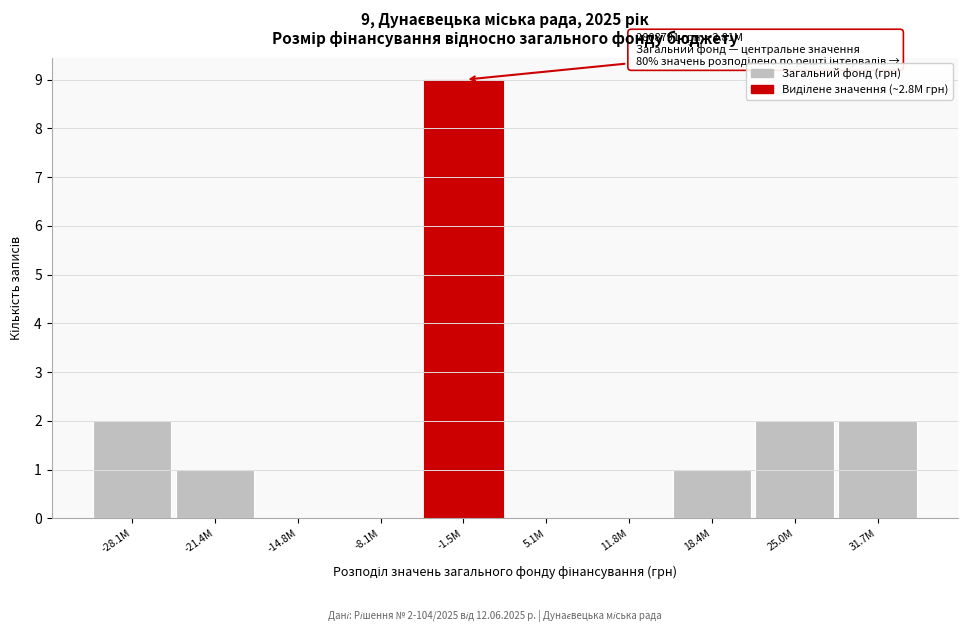

Reading left to right, what are all the values shown in this chart?

-28.1M=2	-21.4M=1	-14.8M=0	-8.1M=0	-1.5M=9	5.1M=0	11.8M=0	18.4M=1	25.0M=2	31.7M=2